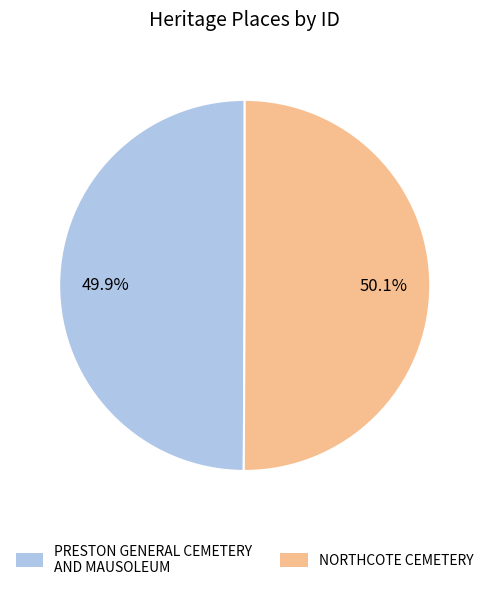

Does any single category account for the majority?

Yes